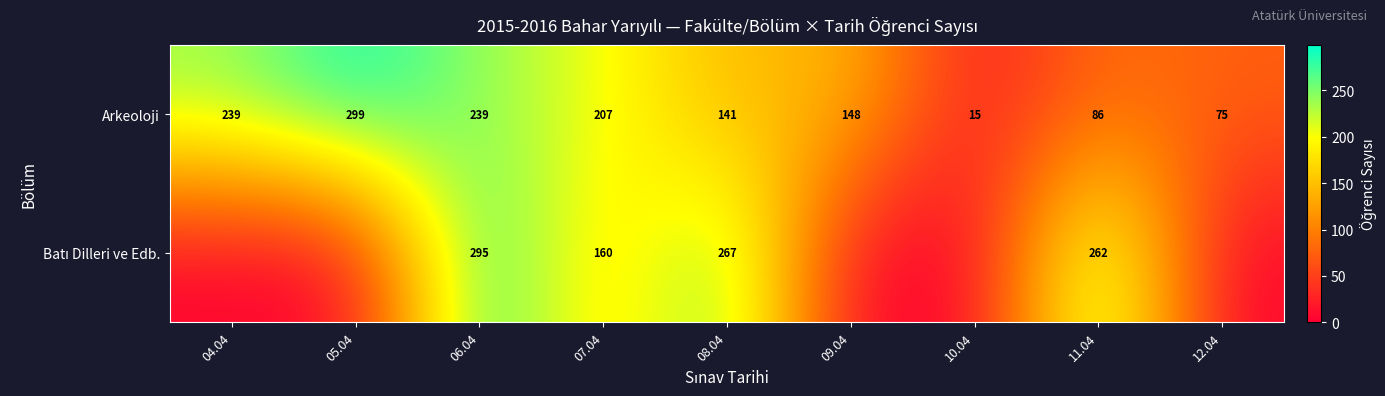

Count the number of data series in this chart.

2